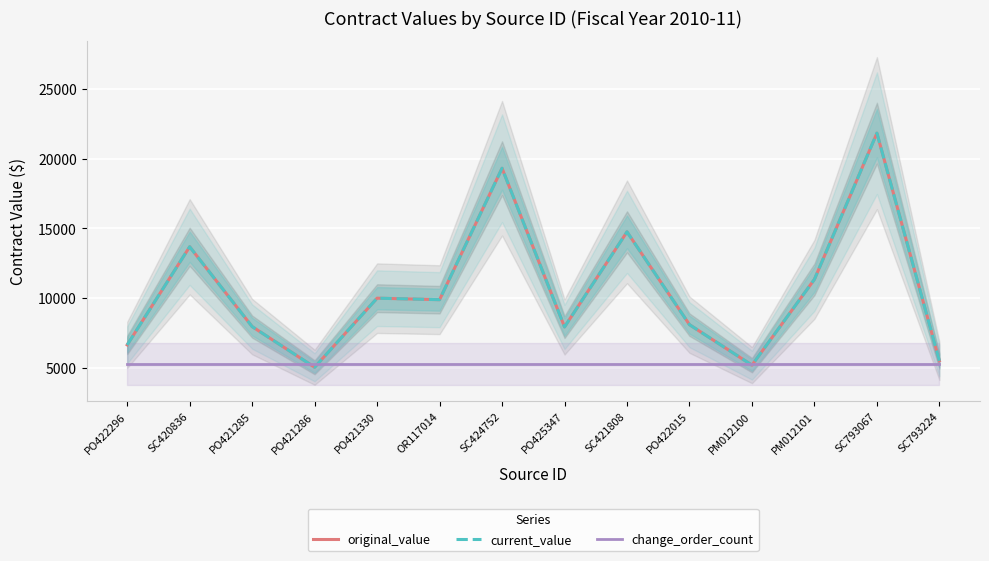

What is the average value of the original_value series?

10513.7